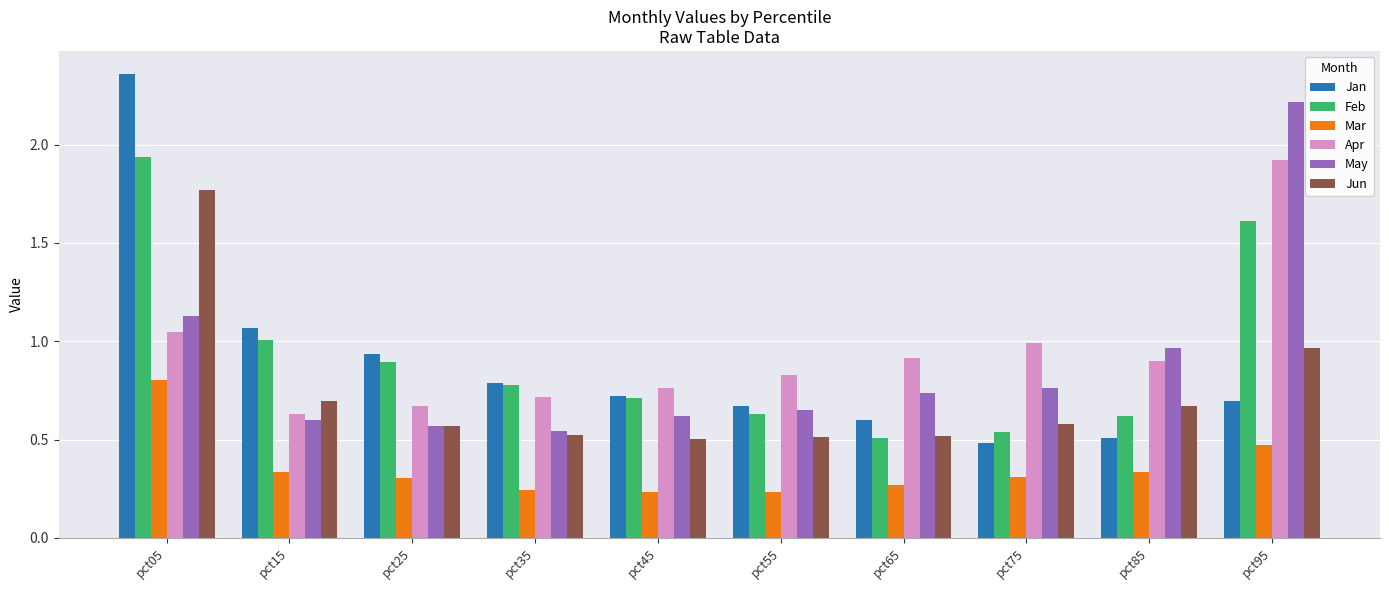

How many bars are there in total?

60